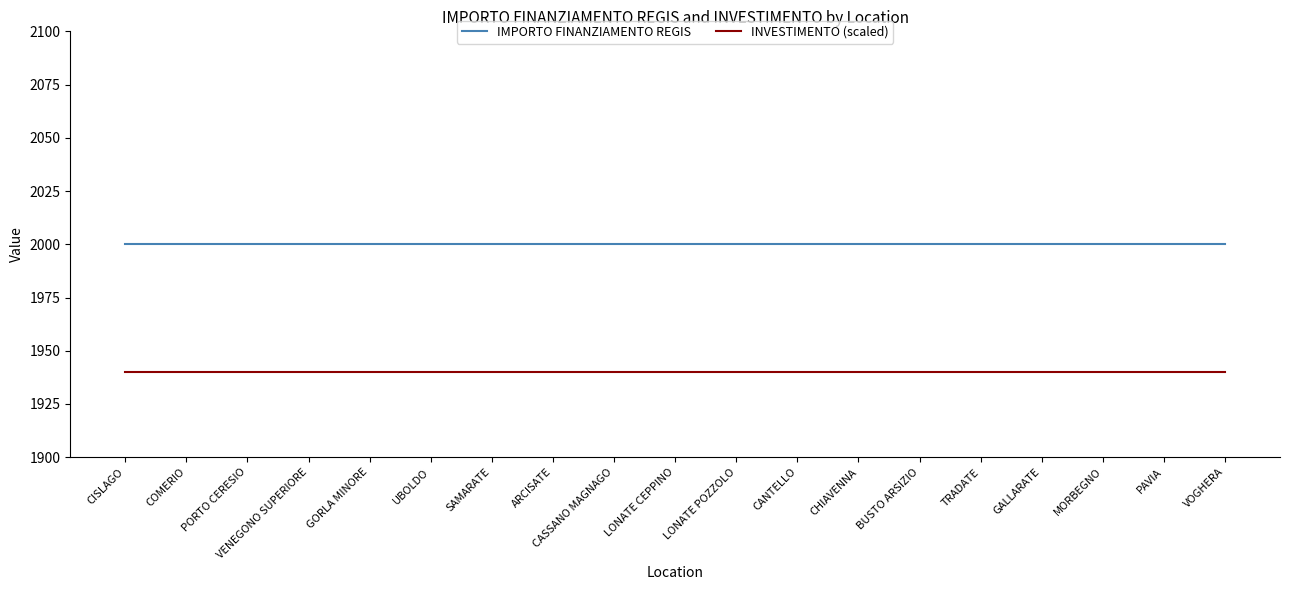

What are all the series names shown in the legend?

IMPORTO FINANZIAMENTO REGIS, INVESTIMENTO (scaled)